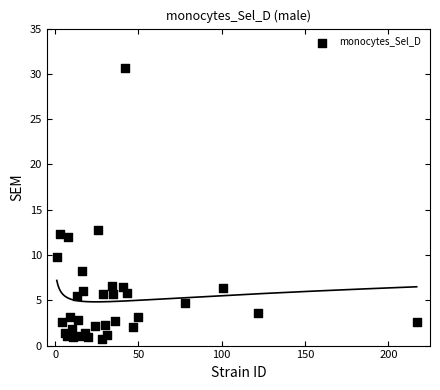

What Y value in the scatter plot is closest to 15?

12.8